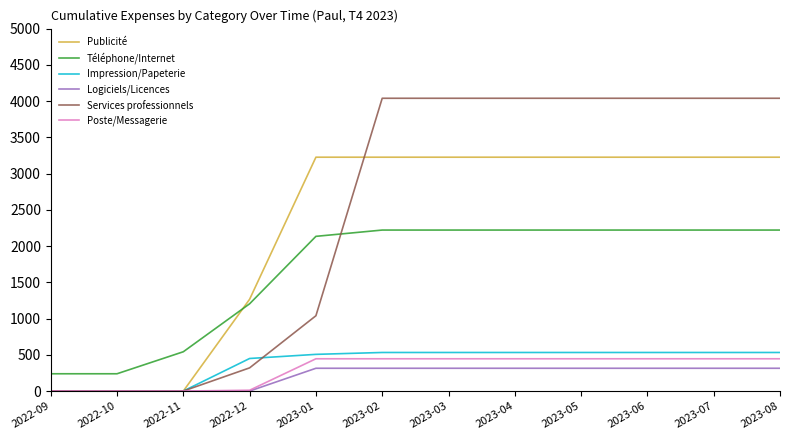

What is the lowest value of the Téléphone/Internet series?

238.5